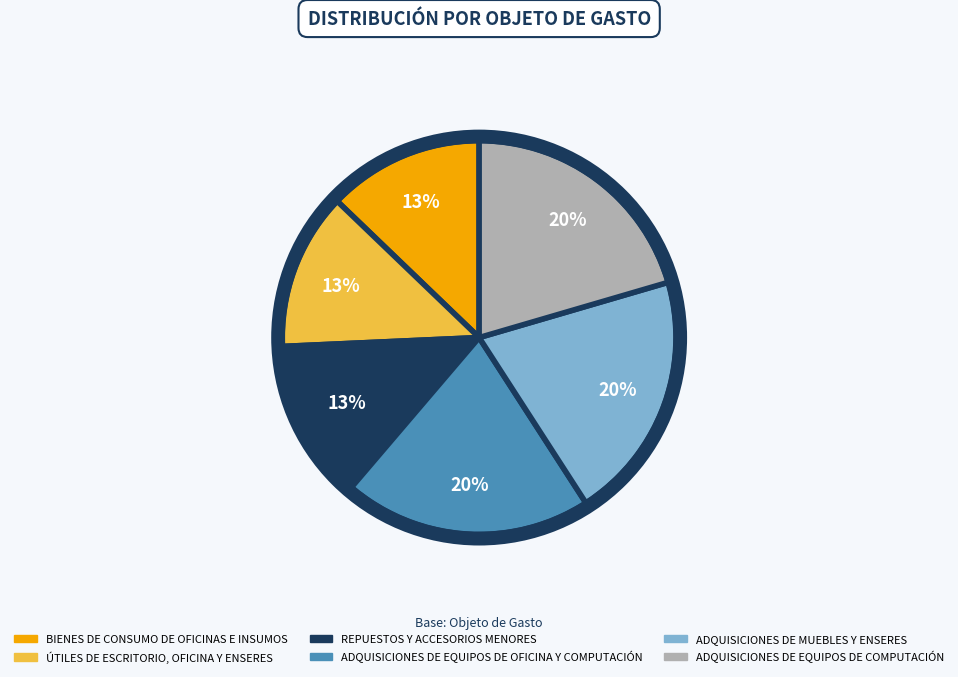

To the nearest percent, what portion does ADQUISICIONES DE MUEBLES Y ENSERES represent?

20%